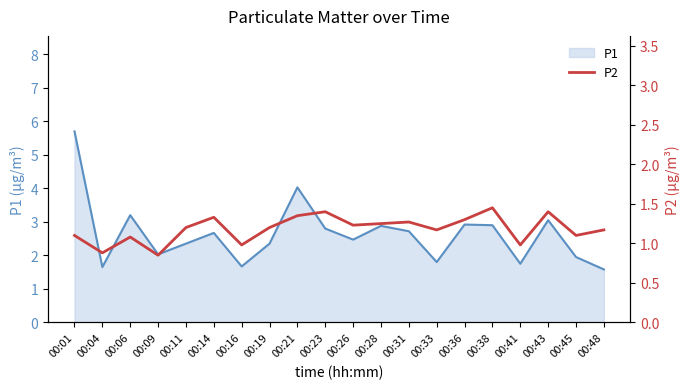

At which label does P1 reach its peak?

00:01